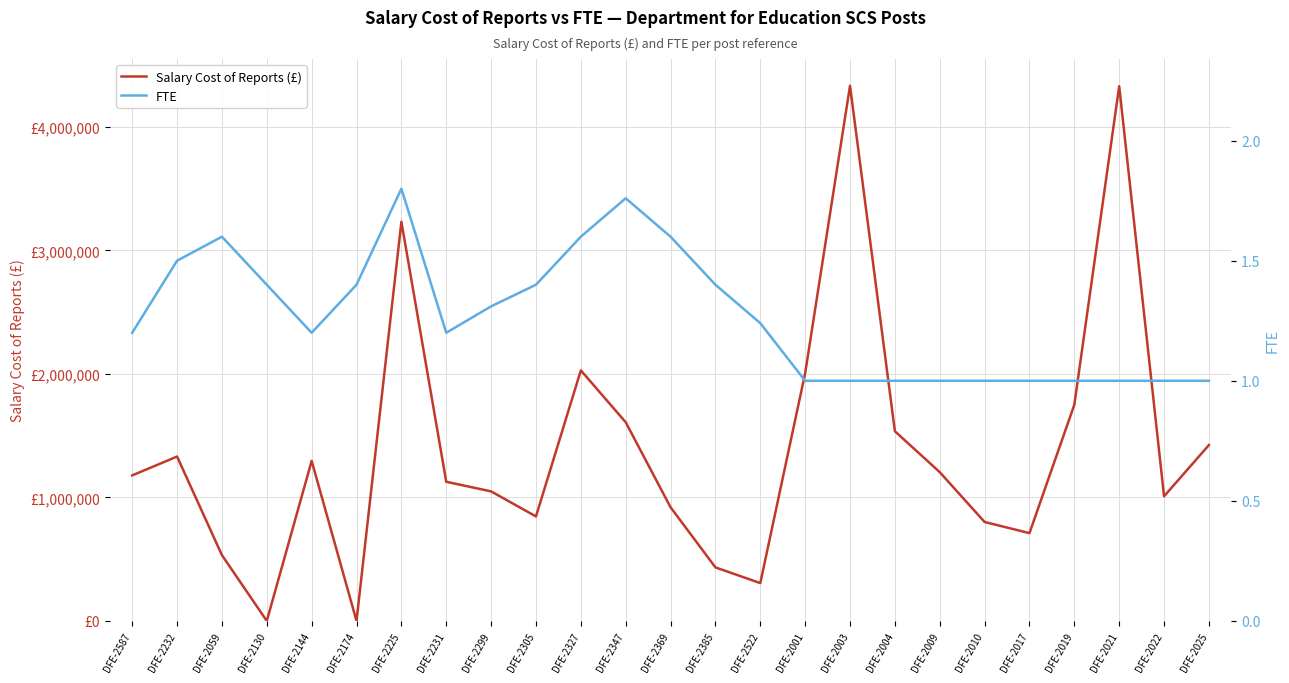

List the series in order of their peak value, lowest first.

FTE, Salary Cost of Reports (£)